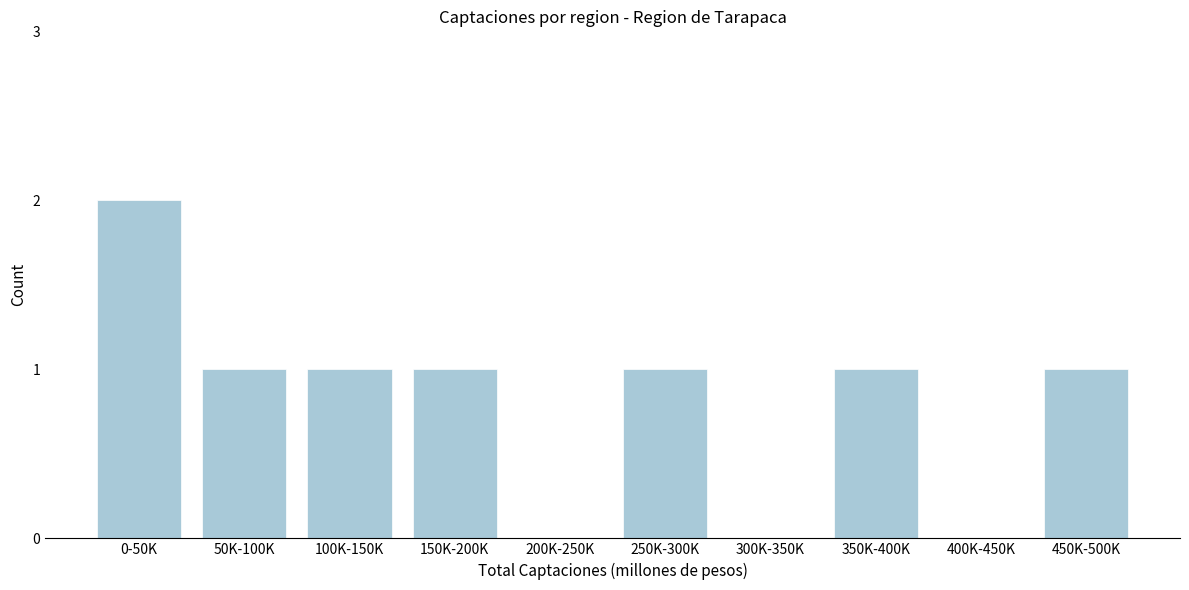

Reading left to right, what are all the values shown in this chart?

0-50K=2	50K-100K=1	100K-150K=1	150K-200K=1	200K-250K=0	250K-300K=1	300K-350K=0	350K-400K=1	400K-450K=0	450K-500K=1